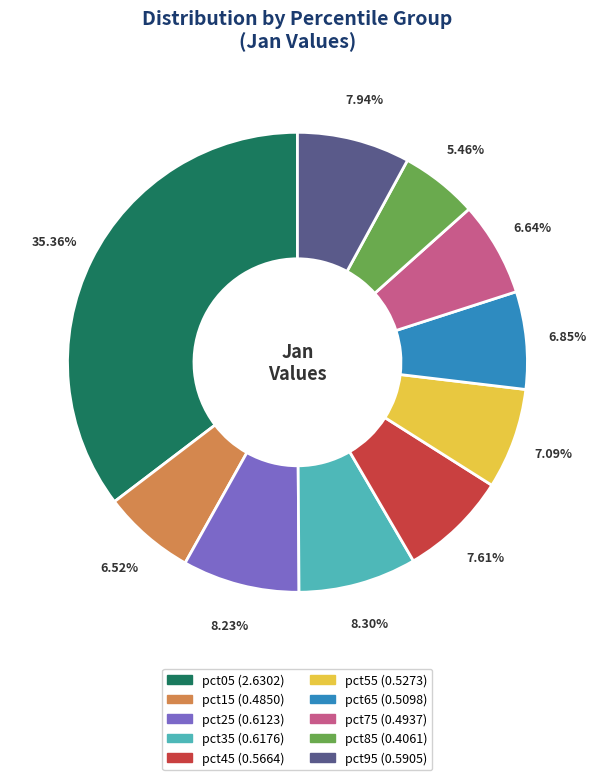

Count the number of slices in the pie.

10